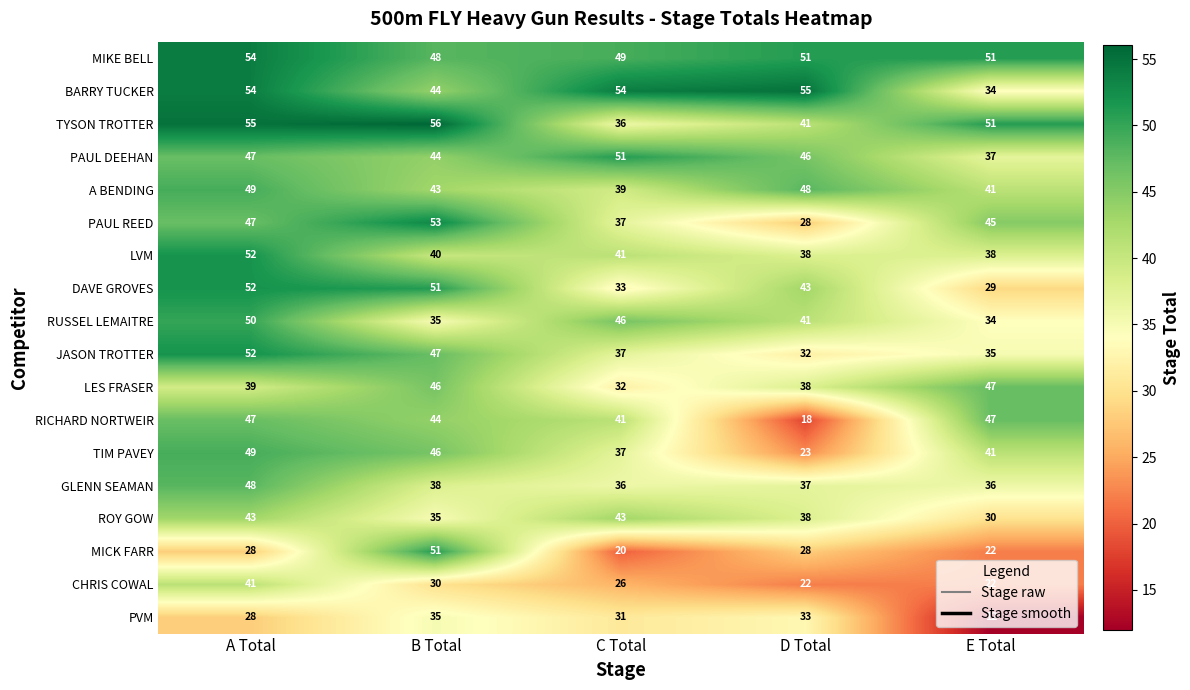

At which label does RUSSEL LEMAITRE first exceed 41?

A Total